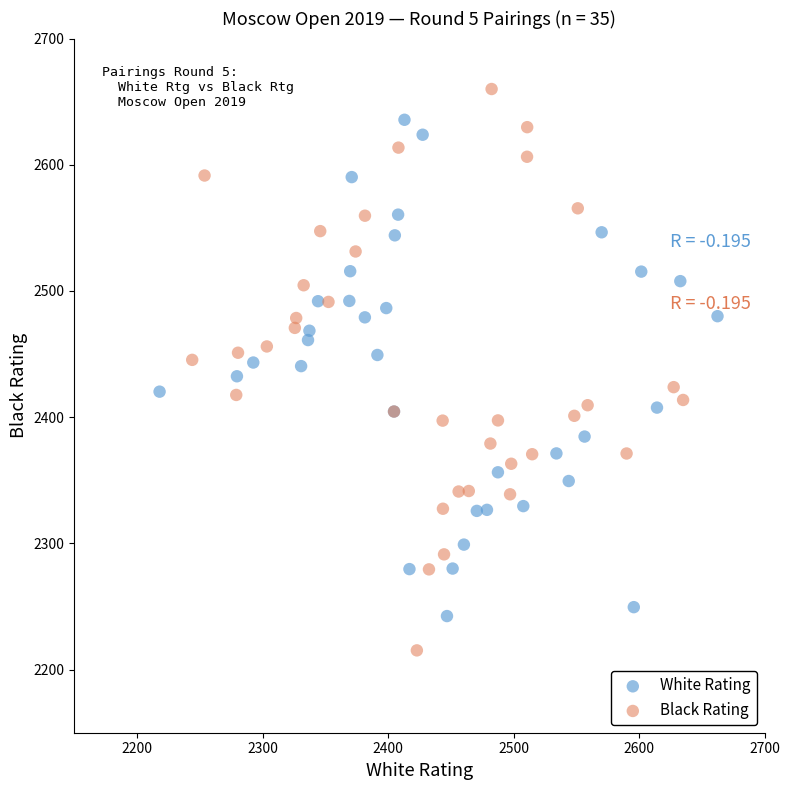

What are all the series names shown in the legend?

White Rating, Black Rating